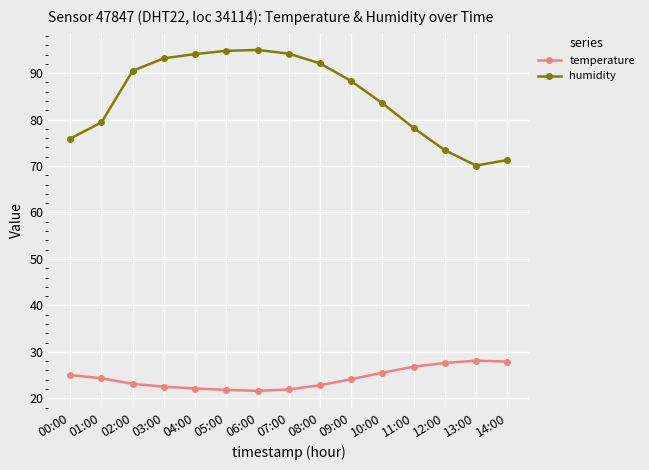

At how many categories does at least one series exceed 36?

15